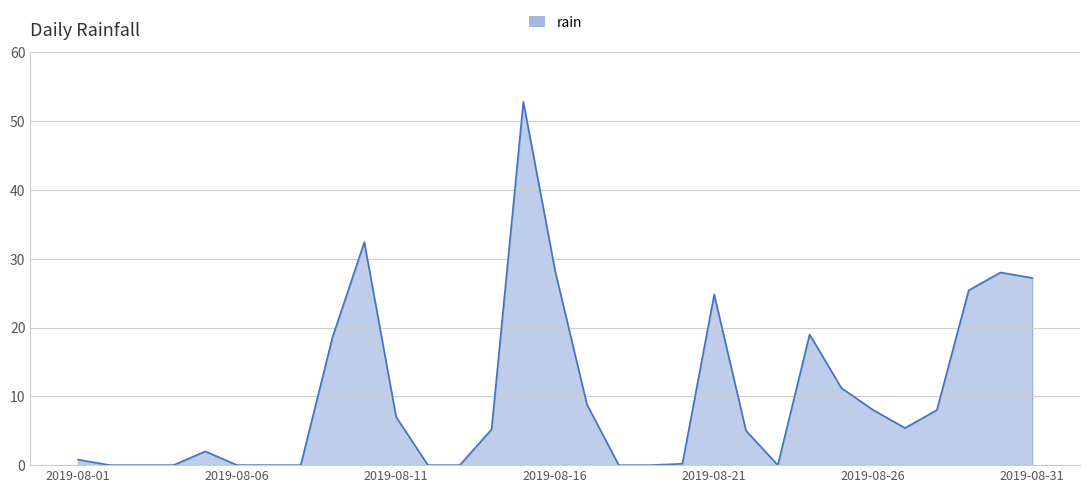

What is the difference between the maximum and minimum values?

52.8